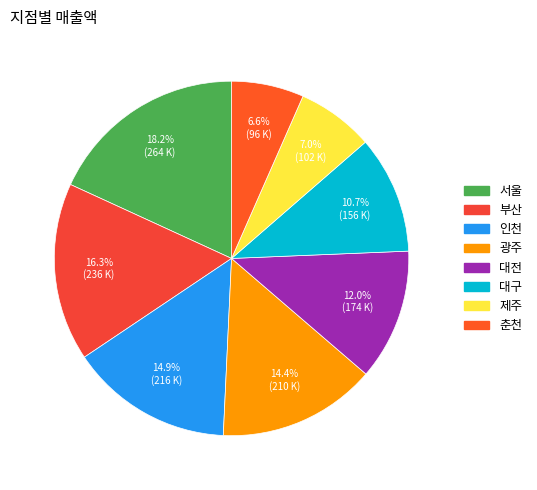

Does 부산 represent more than half of the total?

No